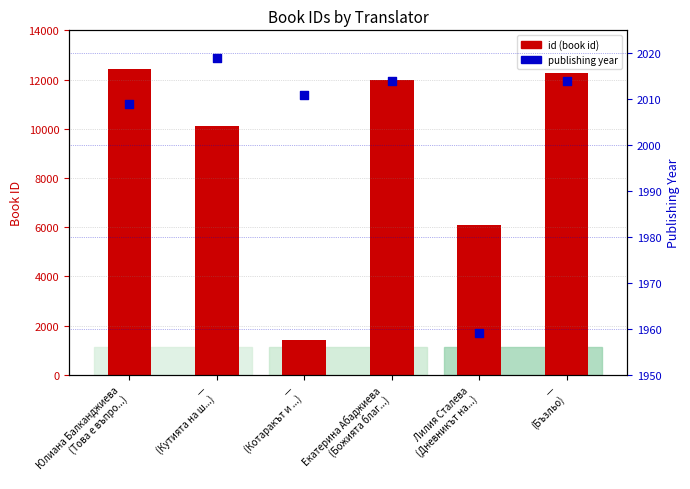

Which series reaches the minimum Y coordinate?

id (book id)